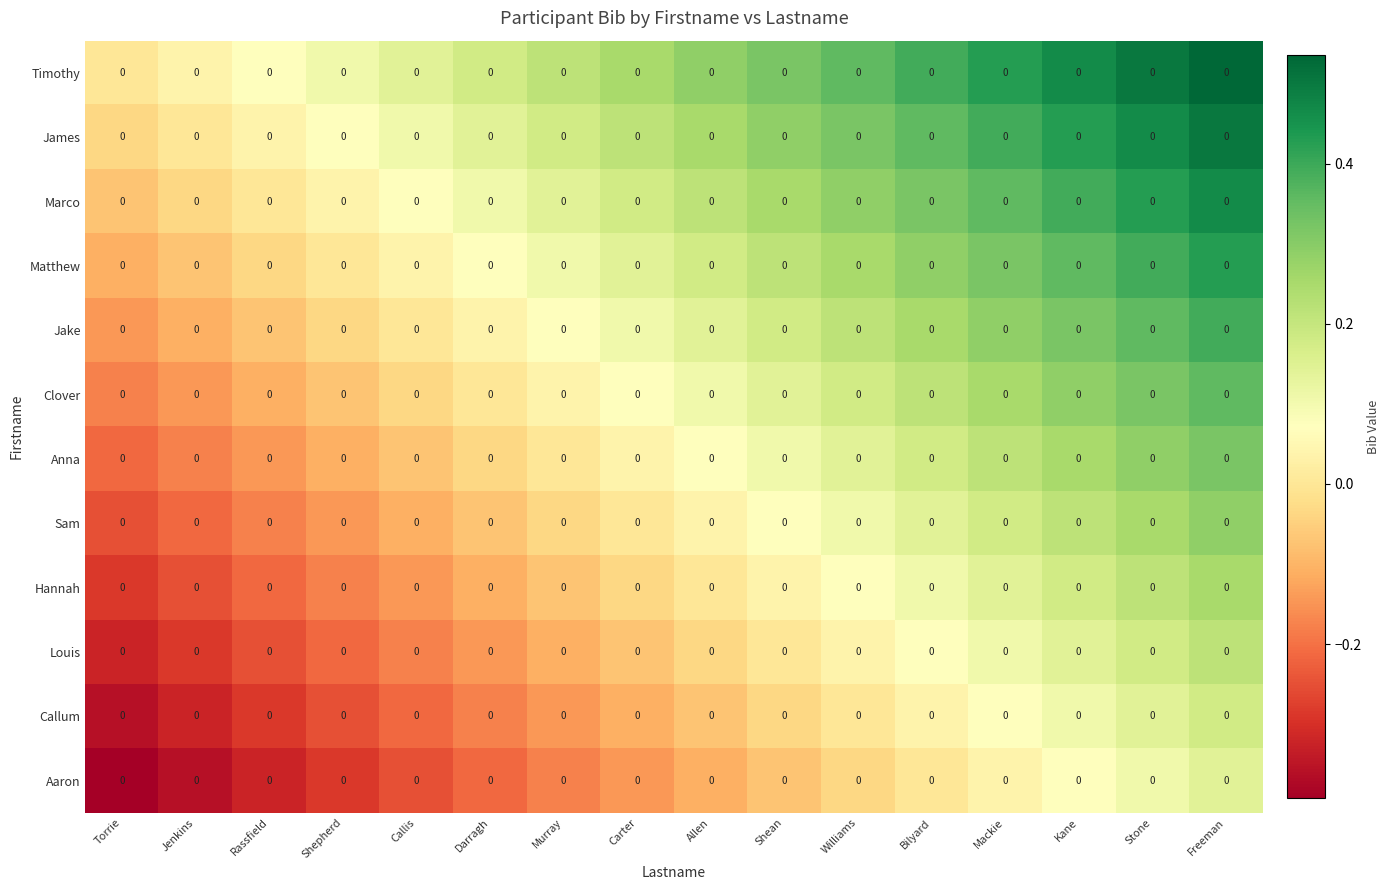

Reading right to left, what are all the values shown in this chart?

Timothy: Freeman=0.0	Stone=0.0	Kane=0.0	Mackie=0.0	Bilyard=0.0	Williams=0.0	Shean=0.0	Allen=0.0	Carter=0.0	Murray=0.0	Darragh=0.0	Callis=0.0	Shepherd=0.0	Rassfield=0.0	Jenkins=0.0	Torrie=0.0
James: Freeman=0.0	Stone=0.0	Kane=0.0	Mackie=0.0	Bilyard=0.0	Williams=0.0	Shean=0.0	Allen=0.0	Carter=0.0	Murray=0.0	Darragh=0.0	Callis=0.0	Shepherd=0.0	Rassfield=0.0	Jenkins=0.0	Torrie=0.0
Marco: Freeman=0.0	Stone=0.0	Kane=0.0	Mackie=0.0	Bilyard=0.0	Williams=0.0	Shean=0.0	Allen=0.0	Carter=0.0	Murray=0.0	Darragh=0.0	Callis=0.0	Shepherd=0.0	Rassfield=0.0	Jenkins=0.0	Torrie=0.0
Matthew: Freeman=0.0	Stone=0.0	Kane=0.0	Mackie=0.0	Bilyard=0.0	Williams=0.0	Shean=0.0	Allen=0.0	Carter=0.0	Murray=0.0	Darragh=0.0	Callis=0.0	Shepherd=0.0	Rassfield=0.0	Jenkins=0.0	Torrie=0.0
Jake: Freeman=0.0	Stone=0.0	Kane=0.0	Mackie=0.0	Bilyard=0.0	Williams=0.0	Shean=0.0	Allen=0.0	Carter=0.0	Murray=0.0	Darragh=0.0	Callis=0.0	Shepherd=0.0	Rassfield=0.0	Jenkins=0.0	Torrie=0.0
Clover: Freeman=0.0	Stone=0.0	Kane=0.0	Mackie=0.0	Bilyard=0.0	Williams=0.0	Shean=0.0	Allen=0.0	Carter=0.0	Murray=0.0	Darragh=0.0	Callis=0.0	Shepherd=0.0	Rassfield=0.0	Jenkins=0.0	Torrie=0.0
Anna: Freeman=0.0	Stone=0.0	Kane=0.0	Mackie=0.0	Bilyard=0.0	Williams=0.0	Shean=0.0	Allen=0.0	Carter=0.0	Murray=0.0	Darragh=0.0	Callis=0.0	Shepherd=0.0	Rassfield=0.0	Jenkins=0.0	Torrie=0.0
Sam: Freeman=0.0	Stone=0.0	Kane=0.0	Mackie=0.0	Bilyard=0.0	Williams=0.0	Shean=0.0	Allen=0.0	Carter=0.0	Murray=0.0	Darragh=0.0	Callis=0.0	Shepherd=0.0	Rassfield=0.0	Jenkins=0.0	Torrie=0.0
Hannah: Freeman=0.0	Stone=0.0	Kane=0.0	Mackie=0.0	Bilyard=0.0	Williams=0.0	Shean=0.0	Allen=0.0	Carter=0.0	Murray=0.0	Darragh=0.0	Callis=0.0	Shepherd=0.0	Rassfield=0.0	Jenkins=0.0	Torrie=0.0
Louis: Freeman=0.0	Stone=0.0	Kane=0.0	Mackie=0.0	Bilyard=0.0	Williams=0.0	Shean=0.0	Allen=0.0	Carter=0.0	Murray=0.0	Darragh=0.0	Callis=0.0	Shepherd=0.0	Rassfield=0.0	Jenkins=0.0	Torrie=0.0
Callum: Freeman=0.0	Stone=0.0	Kane=0.0	Mackie=0.0	Bilyard=0.0	Williams=0.0	Shean=0.0	Allen=0.0	Carter=0.0	Murray=0.0	Darragh=0.0	Callis=0.0	Shepherd=0.0	Rassfield=0.0	Jenkins=0.0	Torrie=0.0
Aaron: Freeman=0.0	Stone=0.0	Kane=0.0	Mackie=0.0	Bilyard=0.0	Williams=0.0	Shean=0.0	Allen=0.0	Carter=0.0	Murray=0.0	Darragh=0.0	Callis=0.0	Shepherd=0.0	Rassfield=0.0	Jenkins=0.0	Torrie=0.0